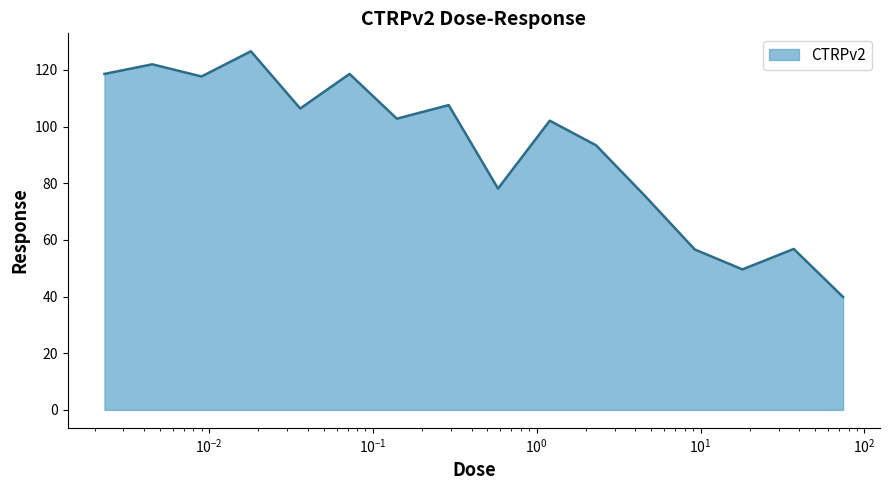

What is the difference between the maximum and minimum values?

86.7